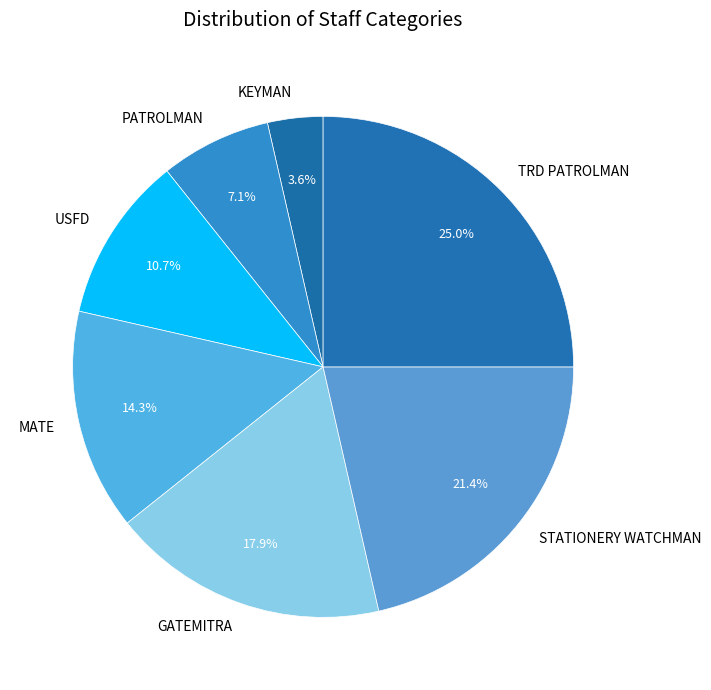

Which category has the smallest portion of the pie?

KEYMAN